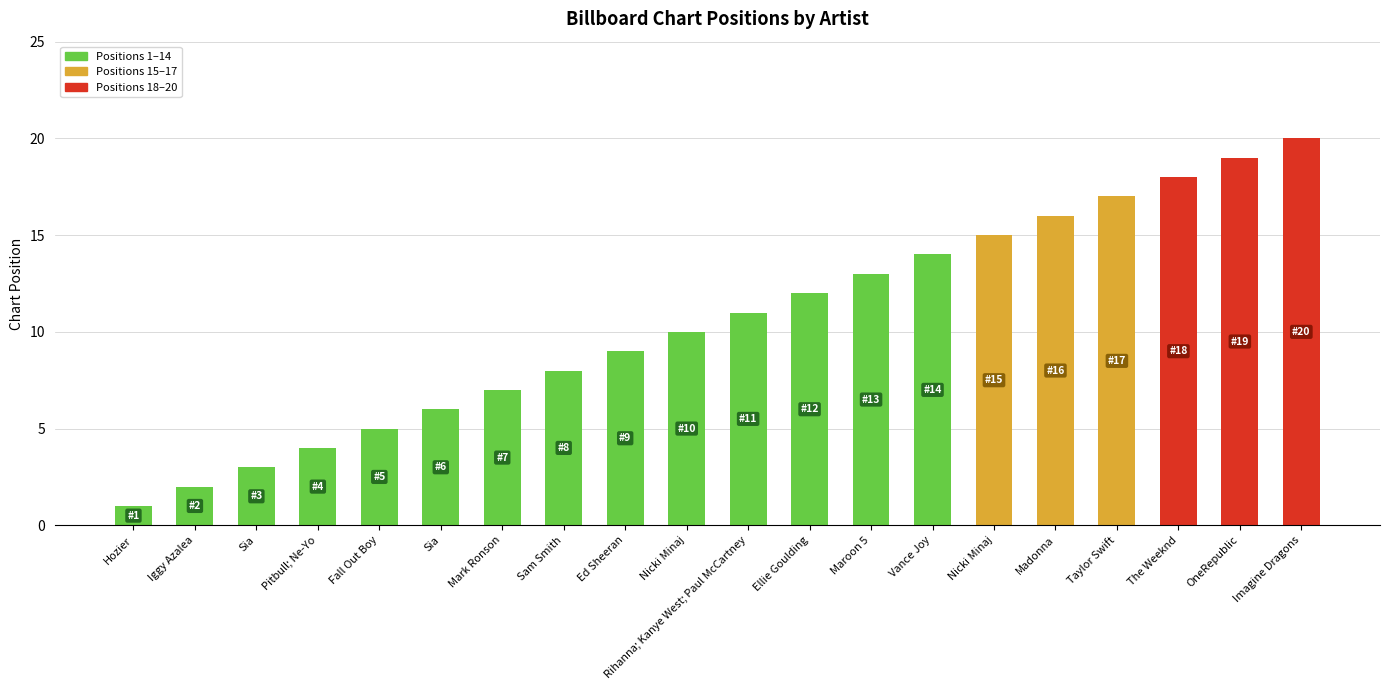

How many data points does each series have?

20